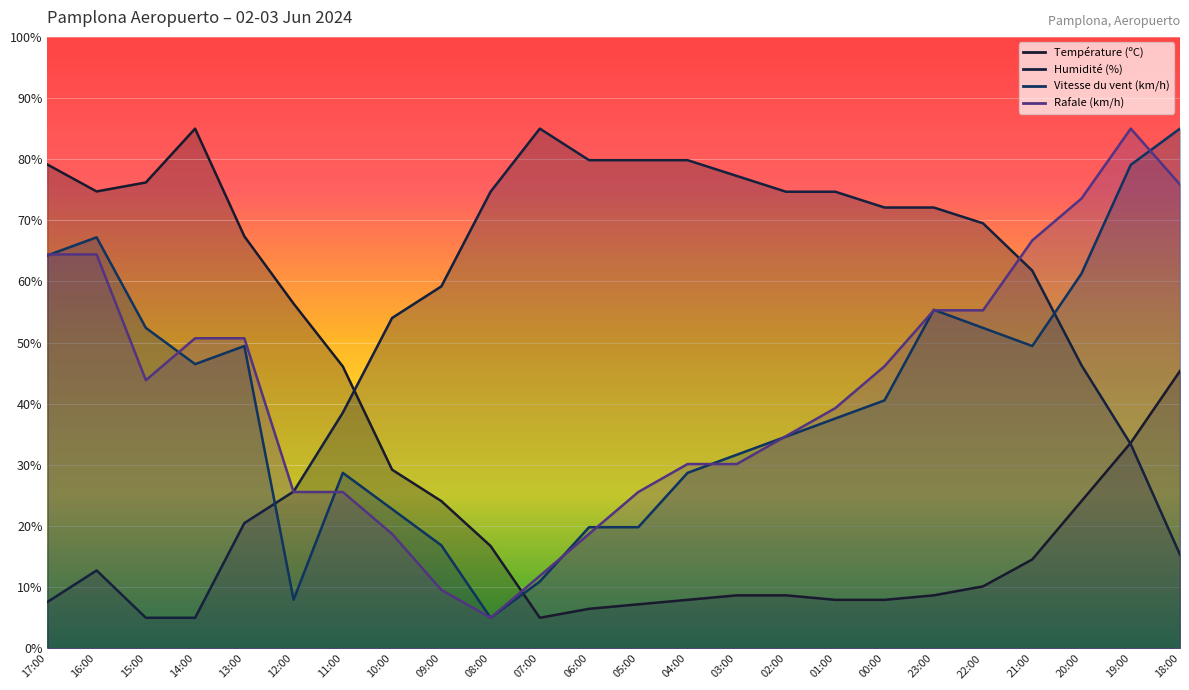

At which label does Vitesse du vent (km/h) first exceed 40?

17:00